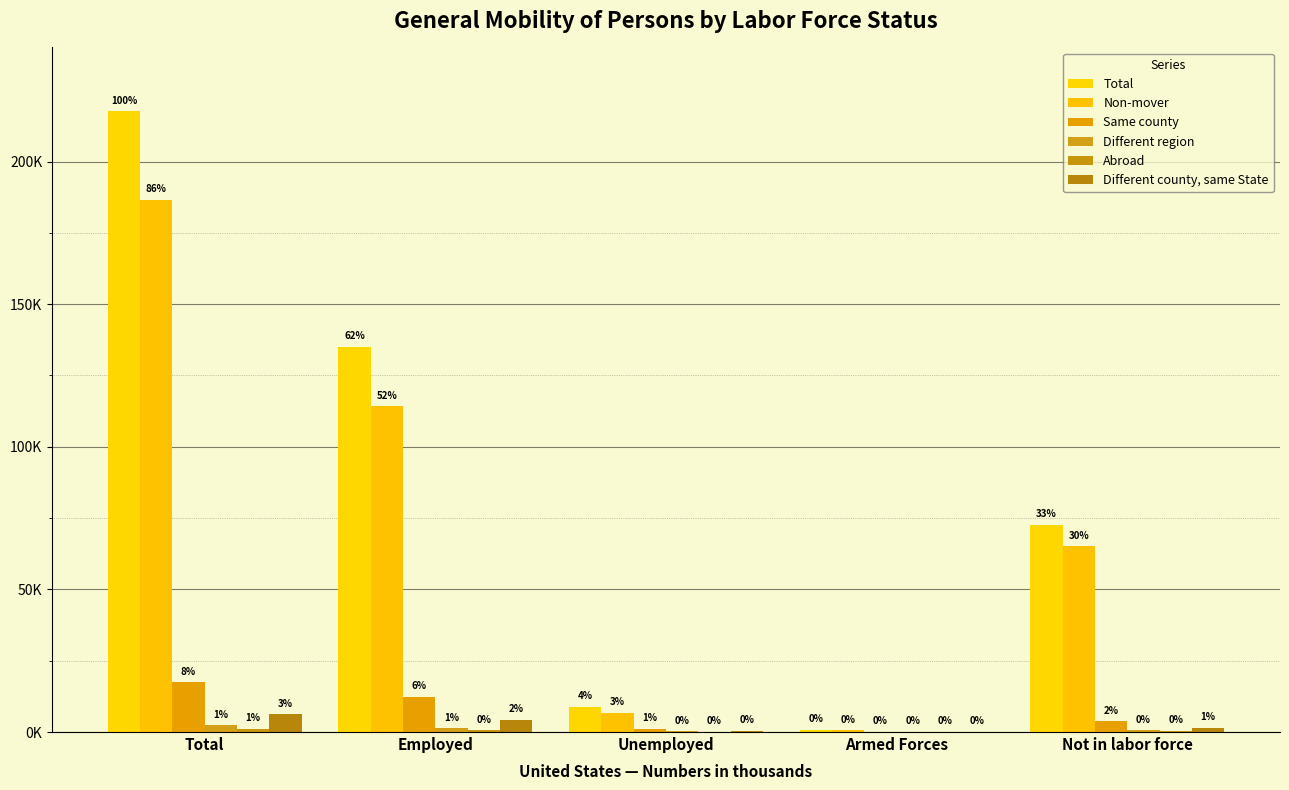

Which series has the widest spread of values?

Total